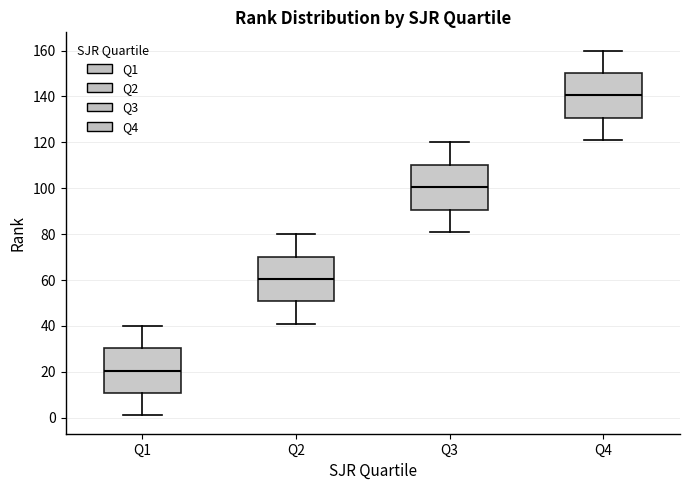

Where is the upper edge of the box for Q3 on the y-axis? The values are not printed on the chart, so give them approximately, as read against the axis.

110